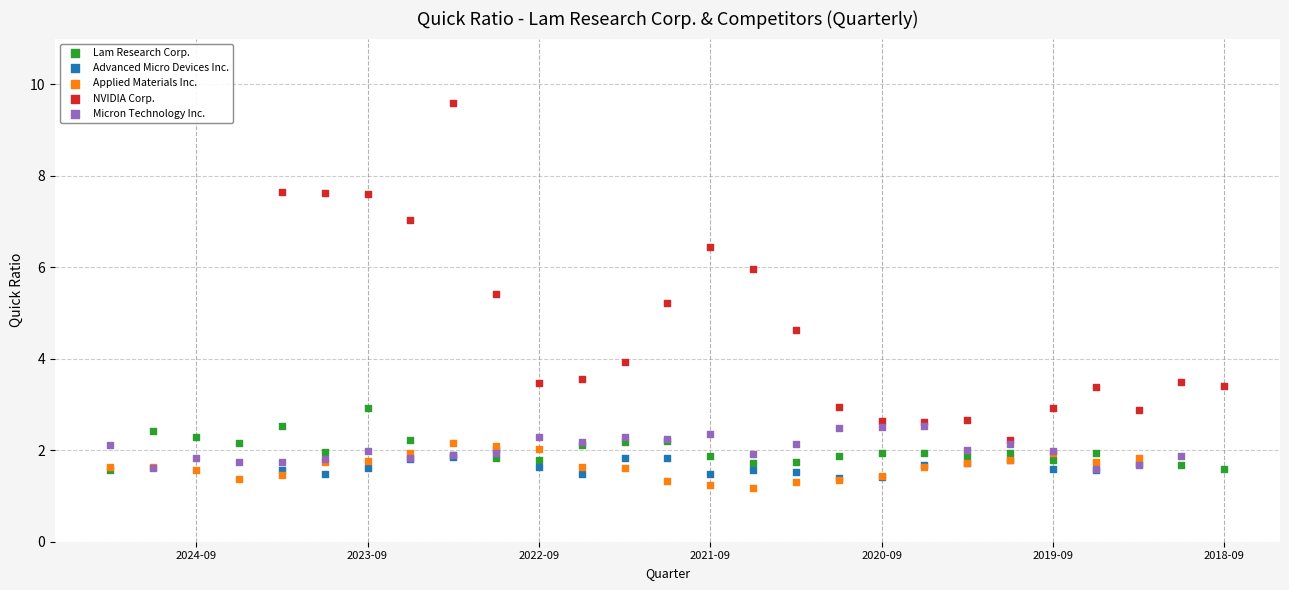

Which series reaches the maximum Y coordinate?

NVIDIA Corp.